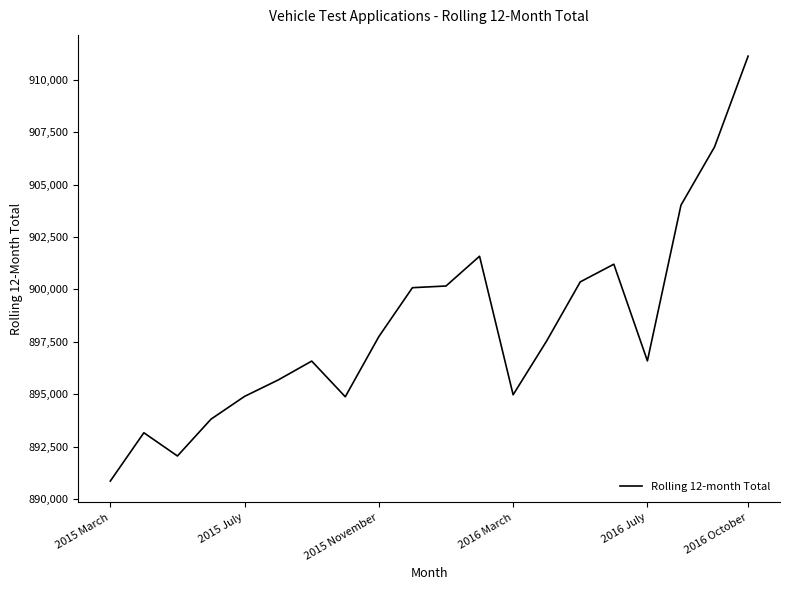

What is the minimum value shown in the chart?

890860